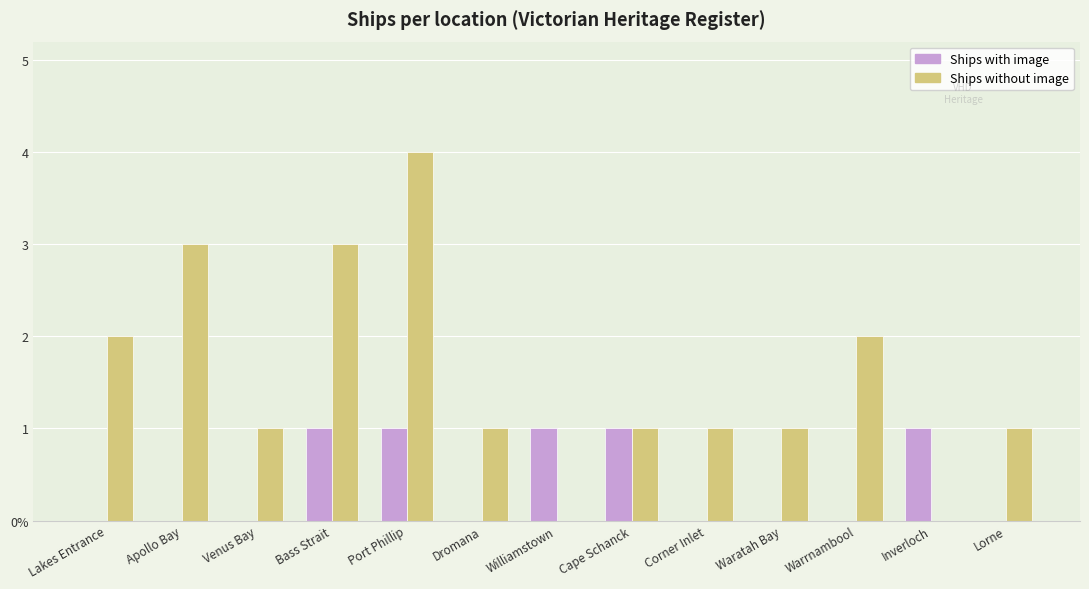

At which label does Ships without image reach its peak?

Port Phillip